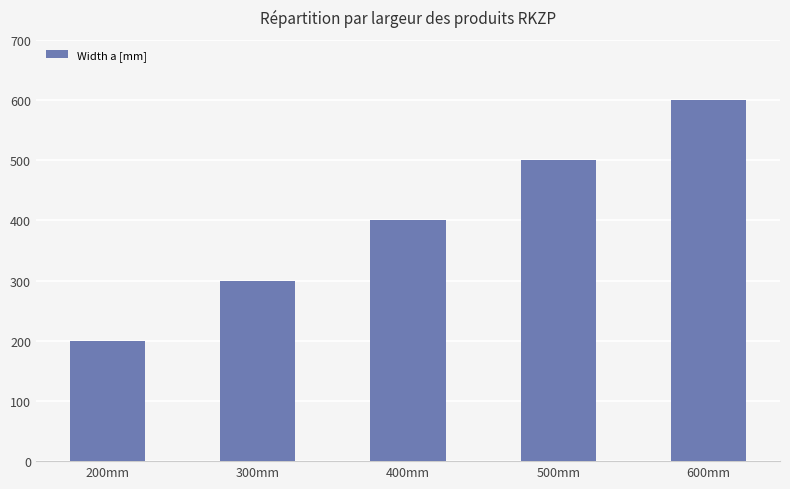

What is the maximum value shown in the chart?

600